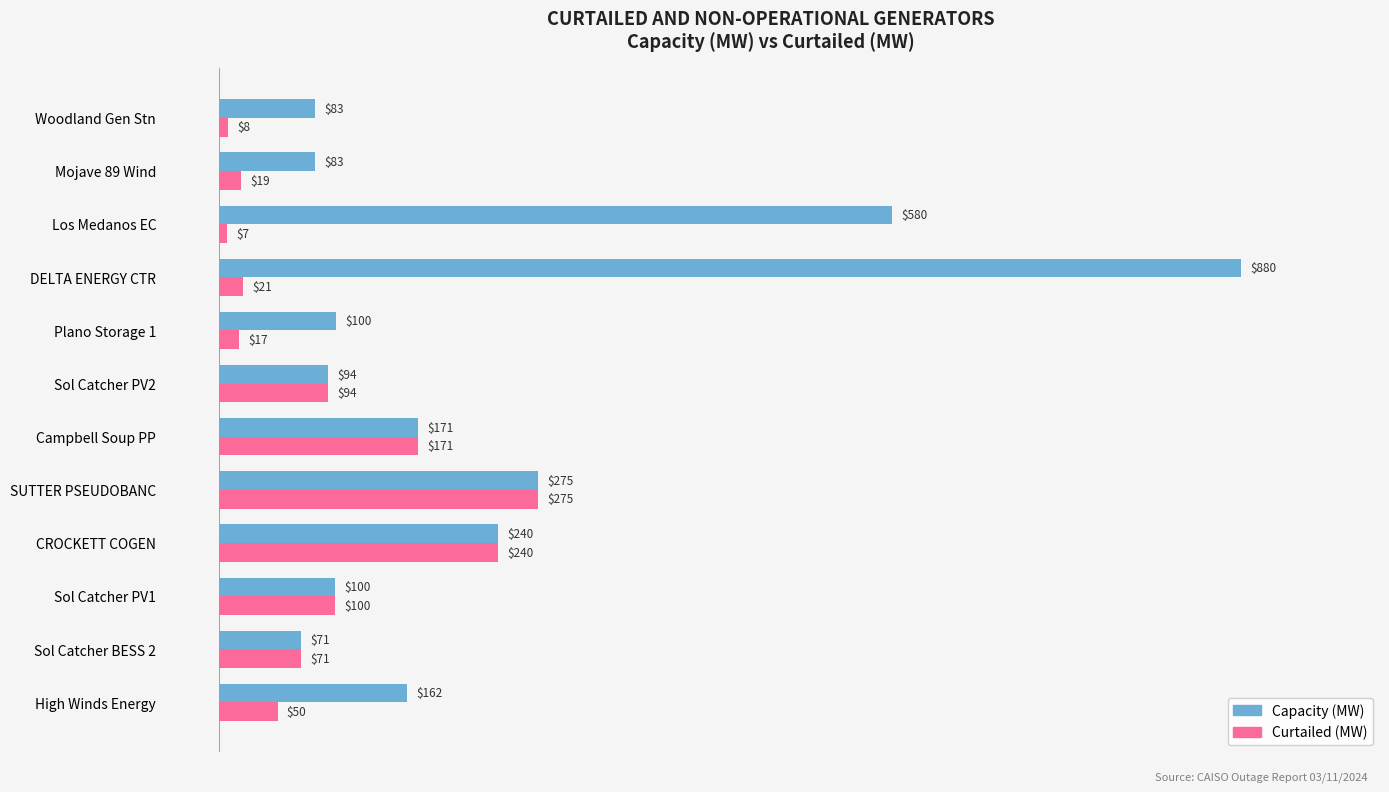

Which series has the largest range (max minus min)?

Capacity (MW)